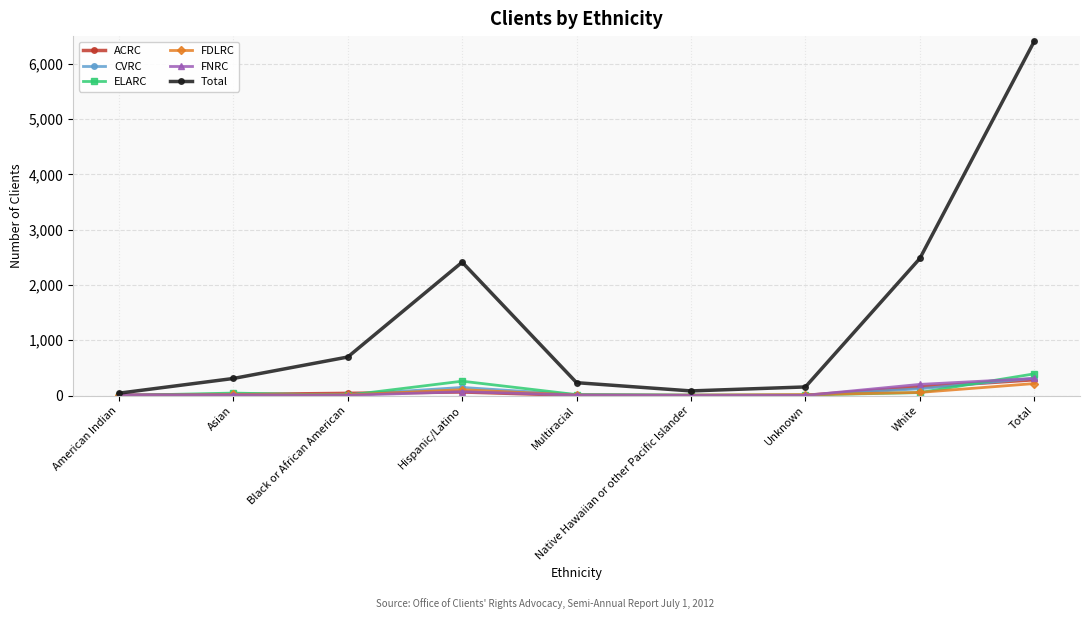

Read the ACRC value at Asian.

18